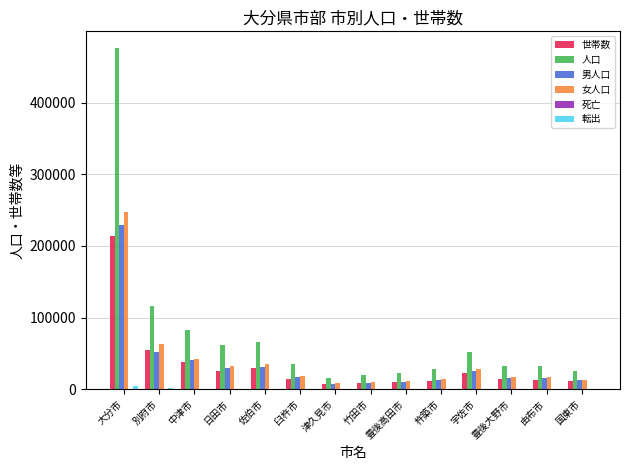

What is the approximate value of 女人口 at 津久見市?

8318